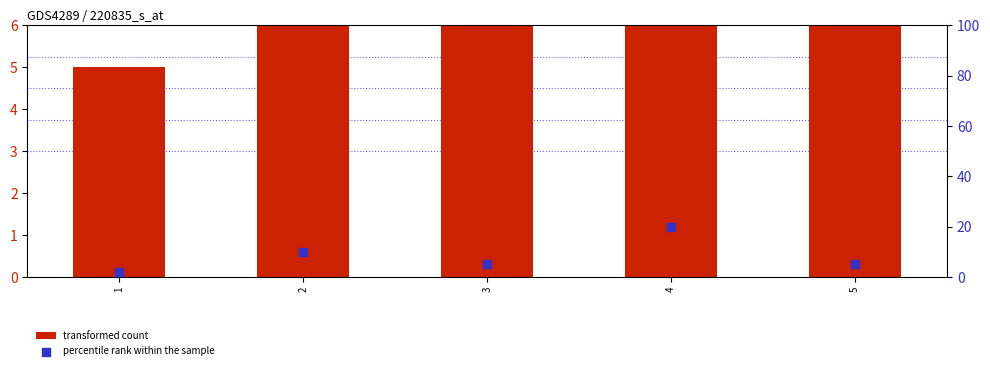

Which series reaches the minimum Y coordinate?

percentile rank within the sample